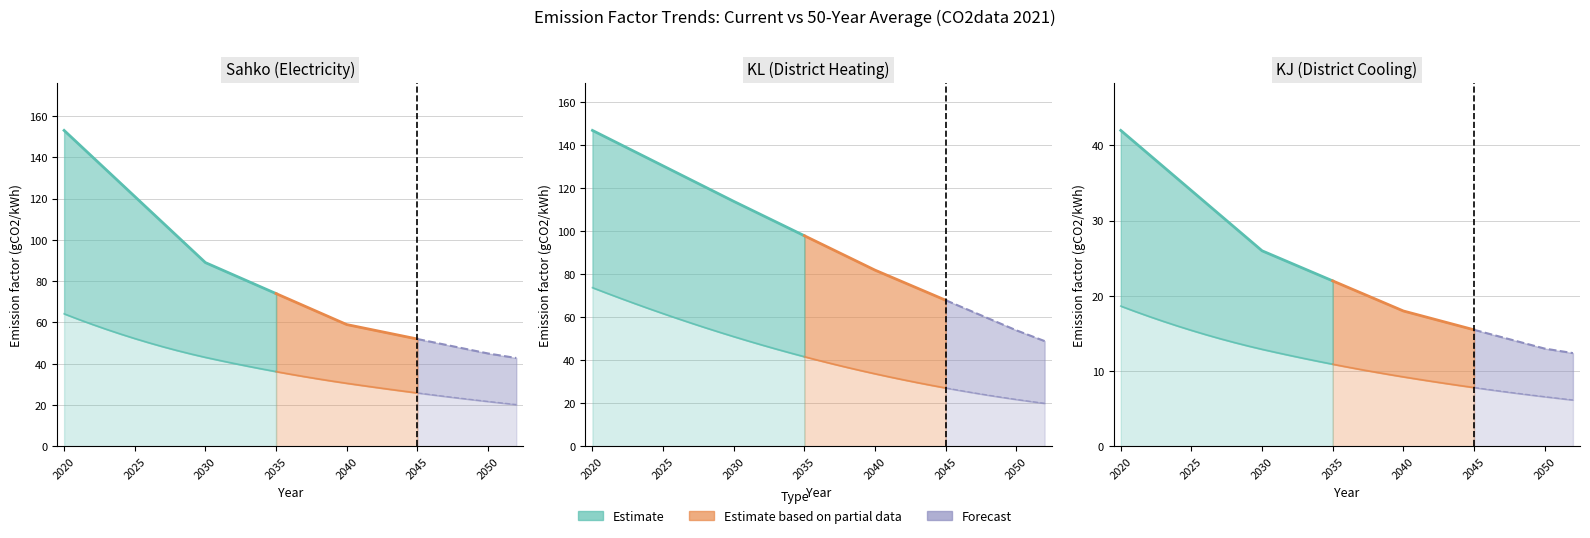

What is the sum of the KJ (50yr avg) values at 2027 and 2031?

26.8